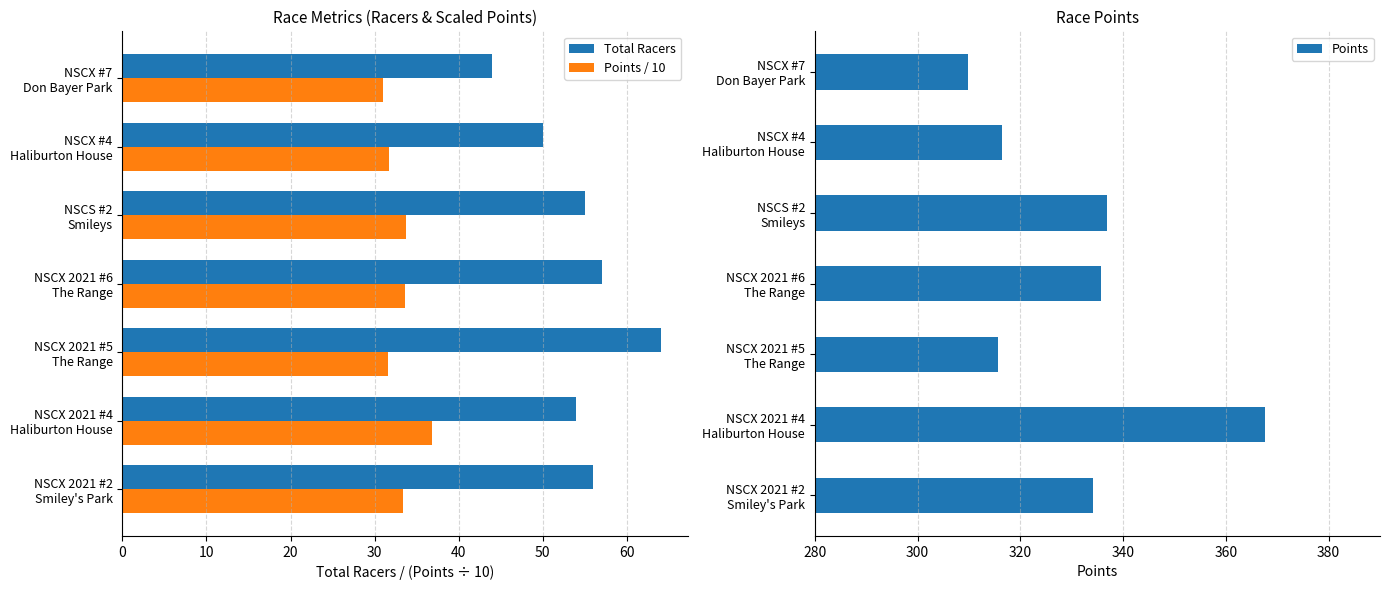

What are all the series names shown in the legend?

Total Racers, Points / 10, Points